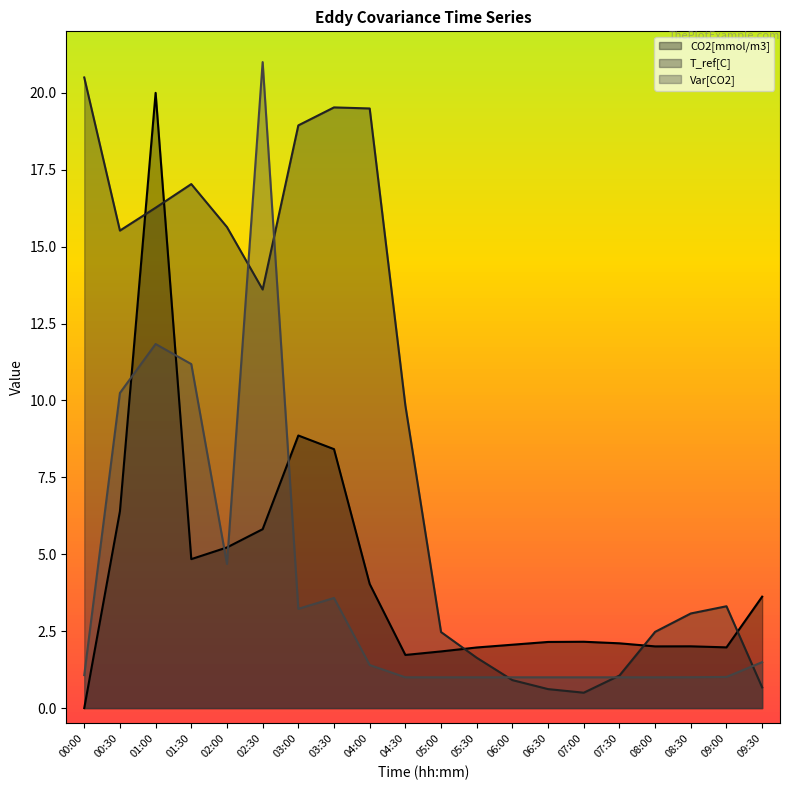

What position from the right is 09:00?

2